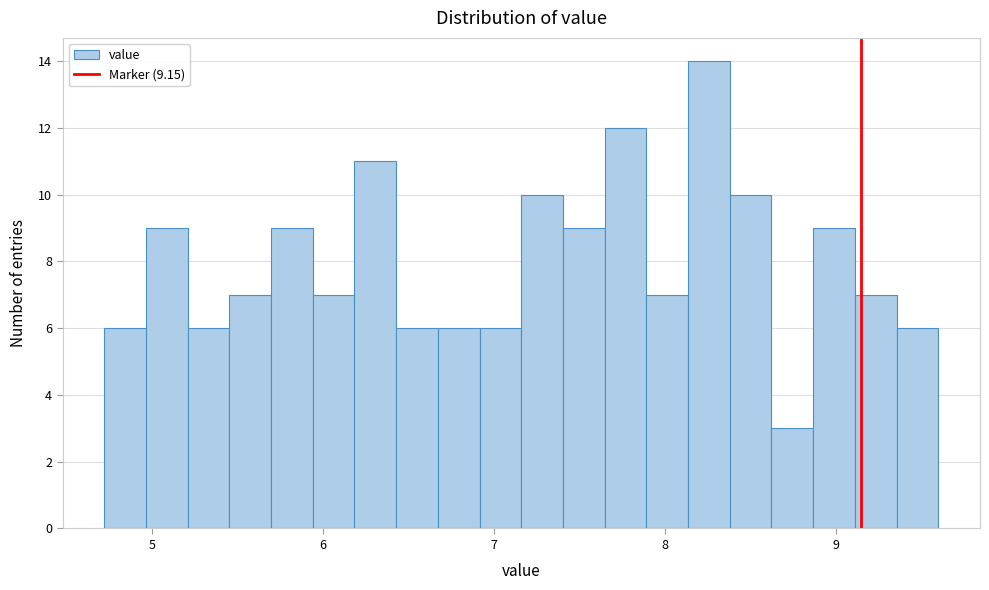

Read against the x-axis, roughly where is the centre of the tallest bar?

8.3